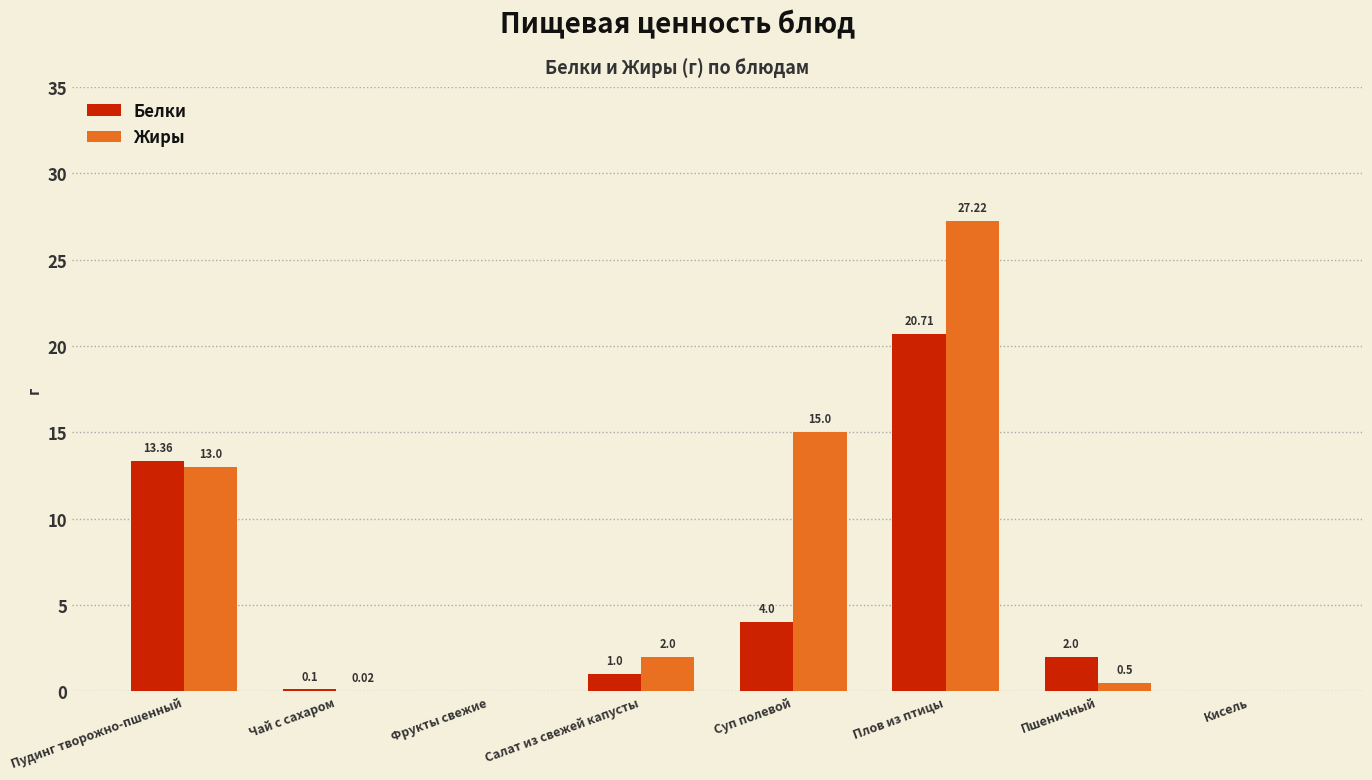

What is the approximate value of Жиры at Суп полевой?

15.0